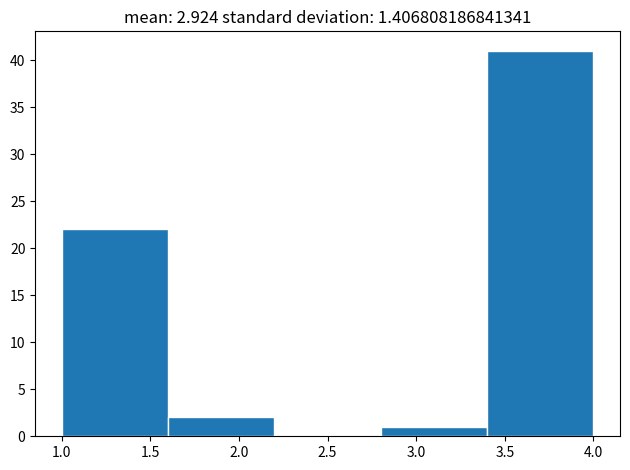

Reading left to right, list every bar in this chart as the range it spans on the x-axis followed by its height. The values are not printed on the chart, so give them approximately, as read against the axis.

1.0 to 1.6: 22
1.6 to 2.2: 2
2.2 to 2.8: 0
2.8 to 3.4: 1
3.4 to 4.0: 41